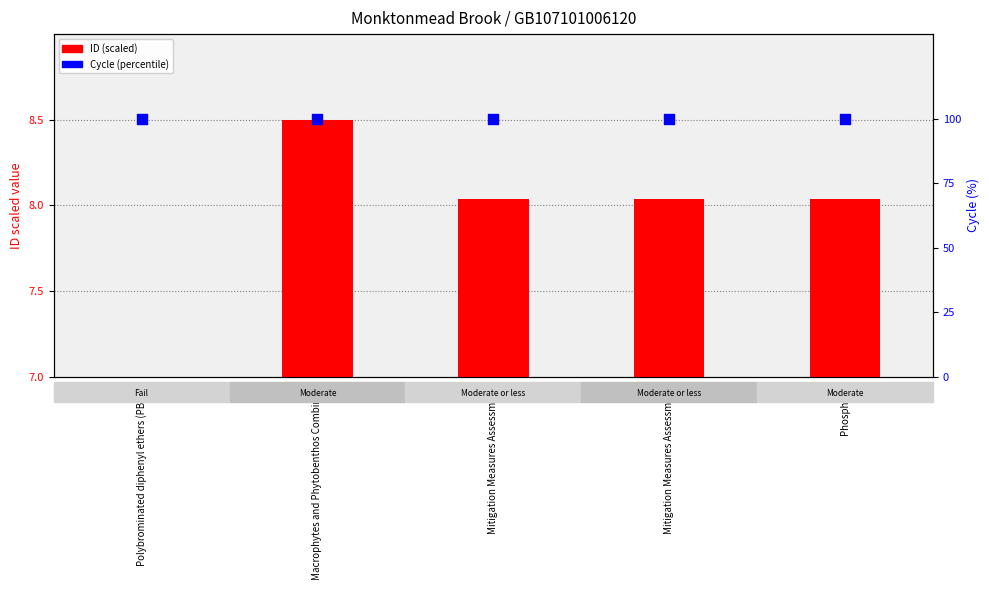

Which series has the largest total across all categories?

Cycle (percentile)